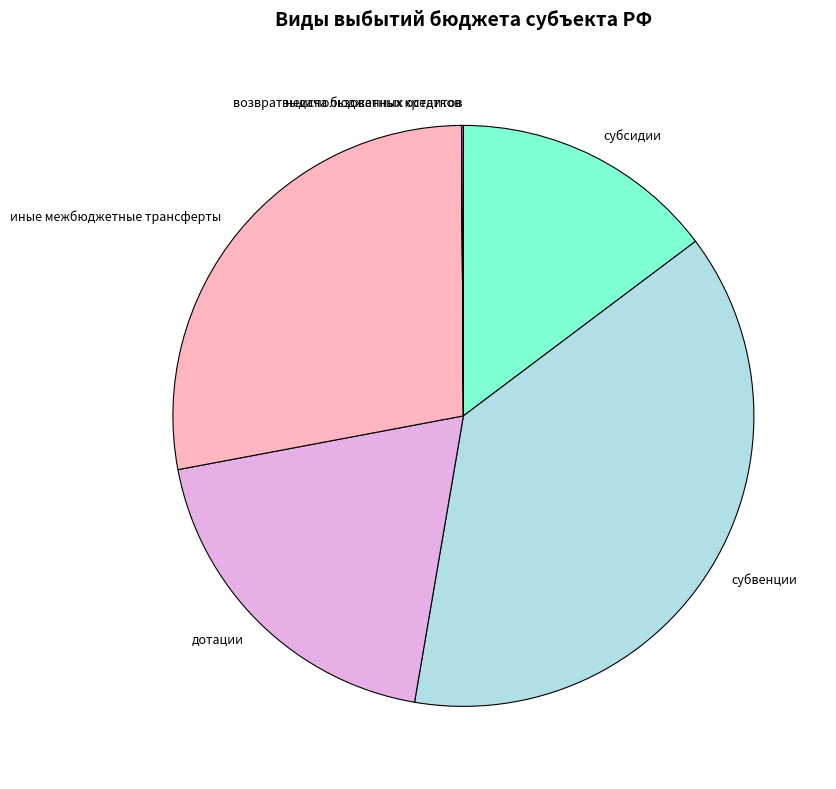

Combined, do иные межбюджетные трансферты and субсидии account for over 50%?

No